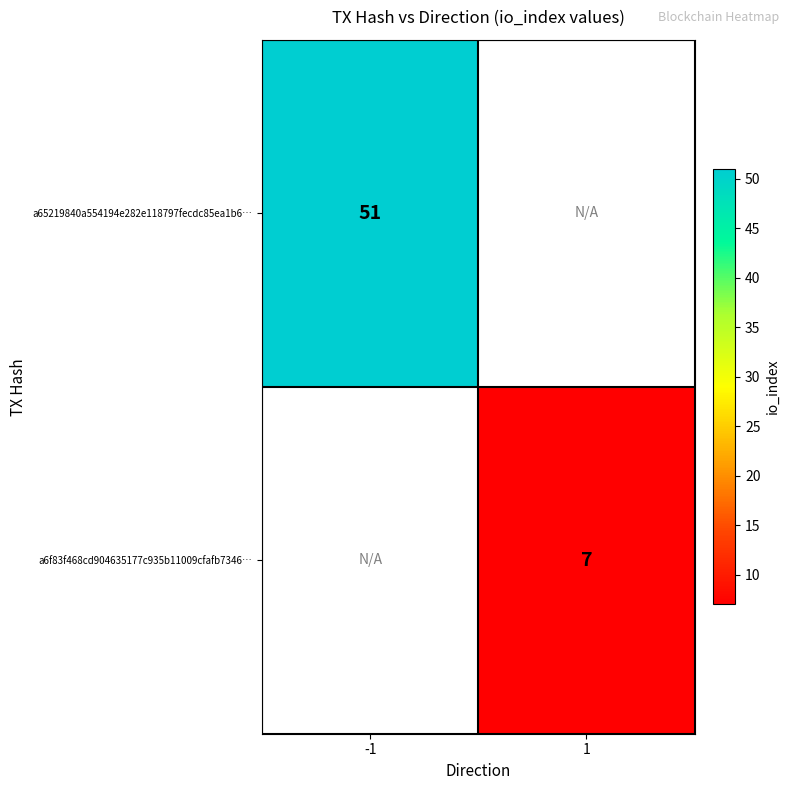

Is the value of a6f83f468cd904635177c935b11009cfafb7346… at 1 greater than the value of a65219840a554194e282e118797fecdc85ea1b6… at -1?

No